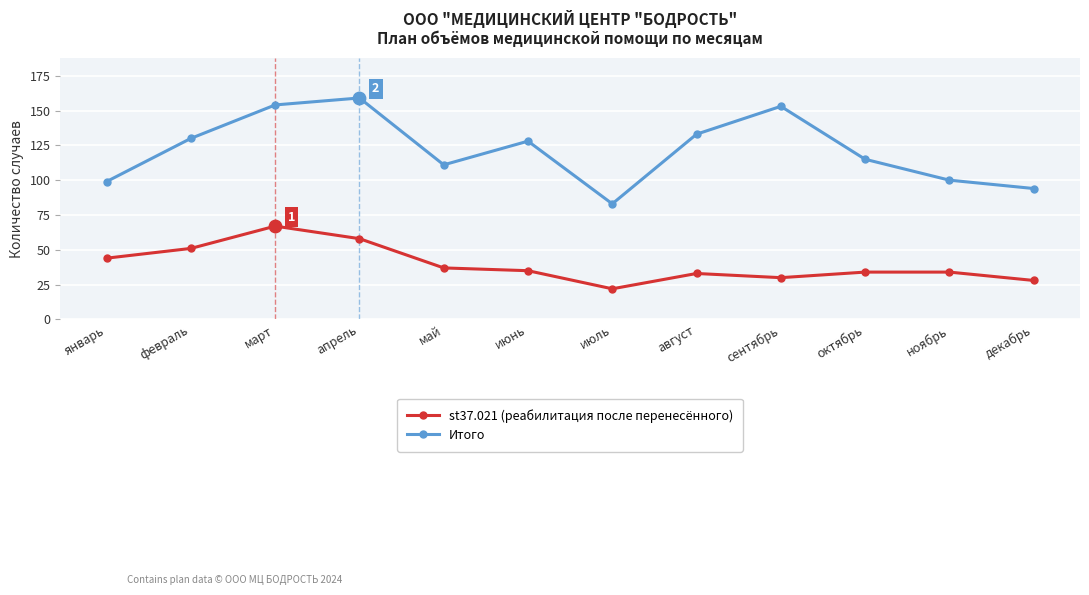

Is the value of st37.021 (реабилитация после перенесённого) at апрель greater than the value of Итого at июнь?

No